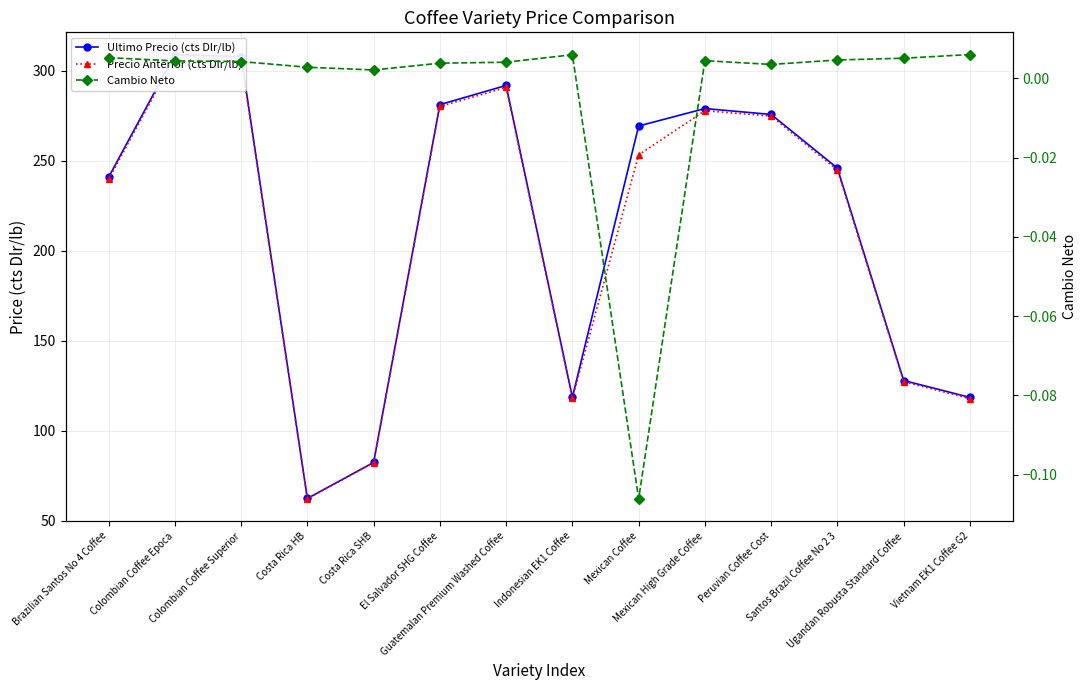

What is the difference between the maximum and minimum values in the Cambio Neto series?

0.1